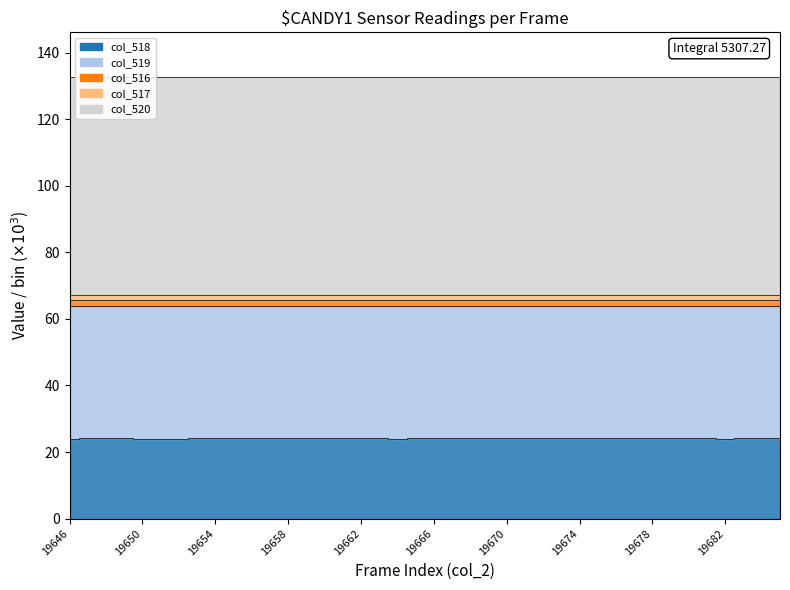

Where is the first local minimum for col_518?

19650